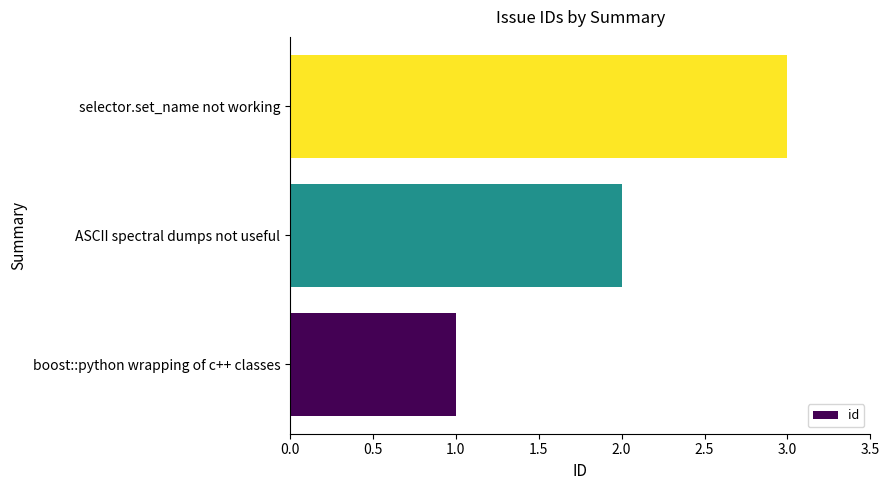

What is the sum of all values?

6